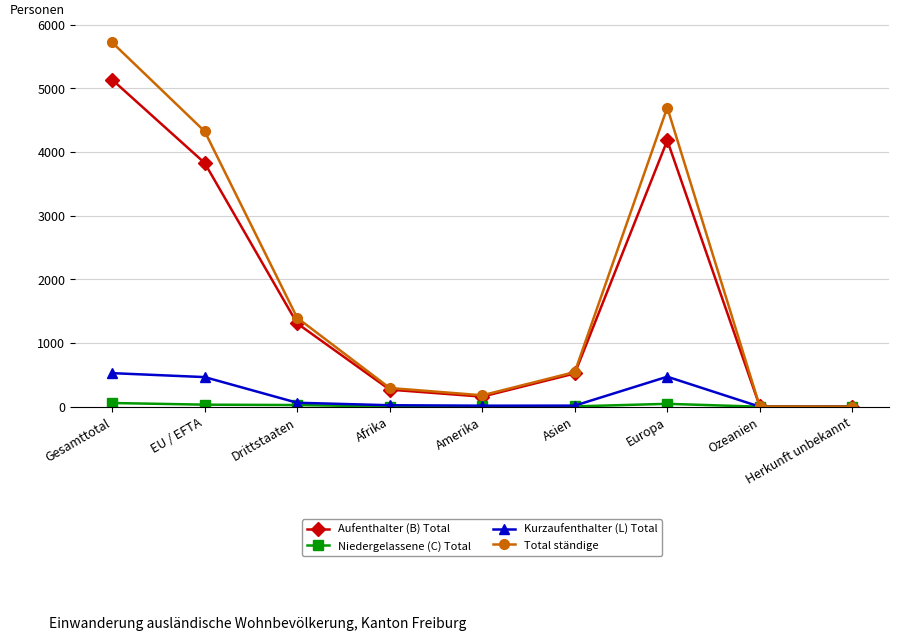

Which series changed the most between Asien and Europa?

Total ständige